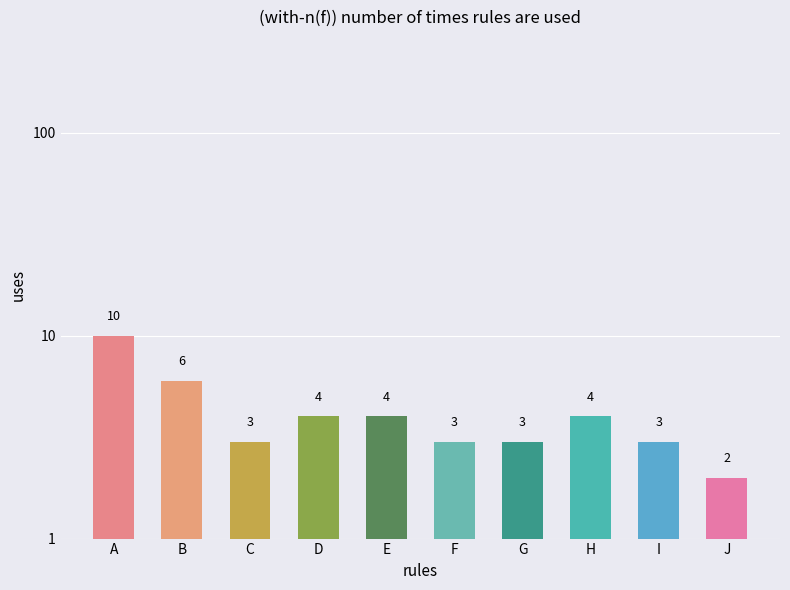

True or false: the data shows 3 at G.

True